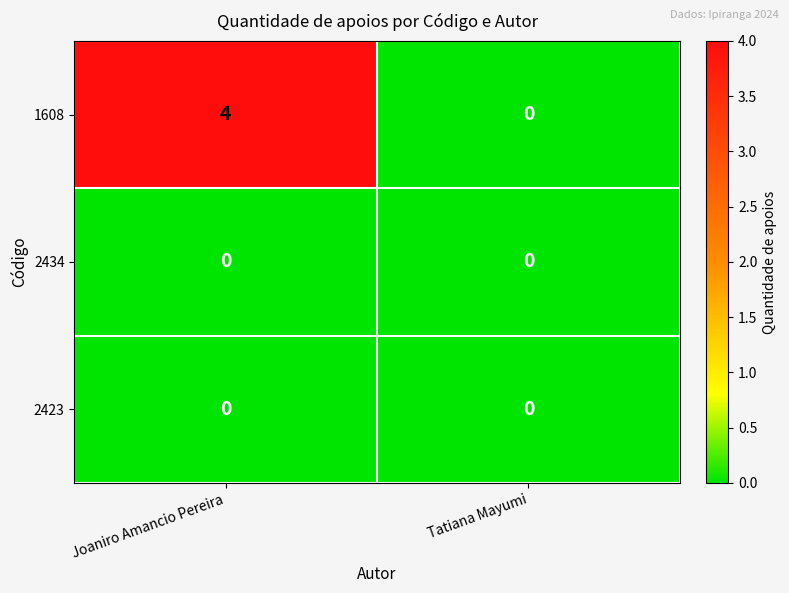

What is the difference between the 1608 values at Joaniro Amancio Pereira and Tatiana Mayumi?

4